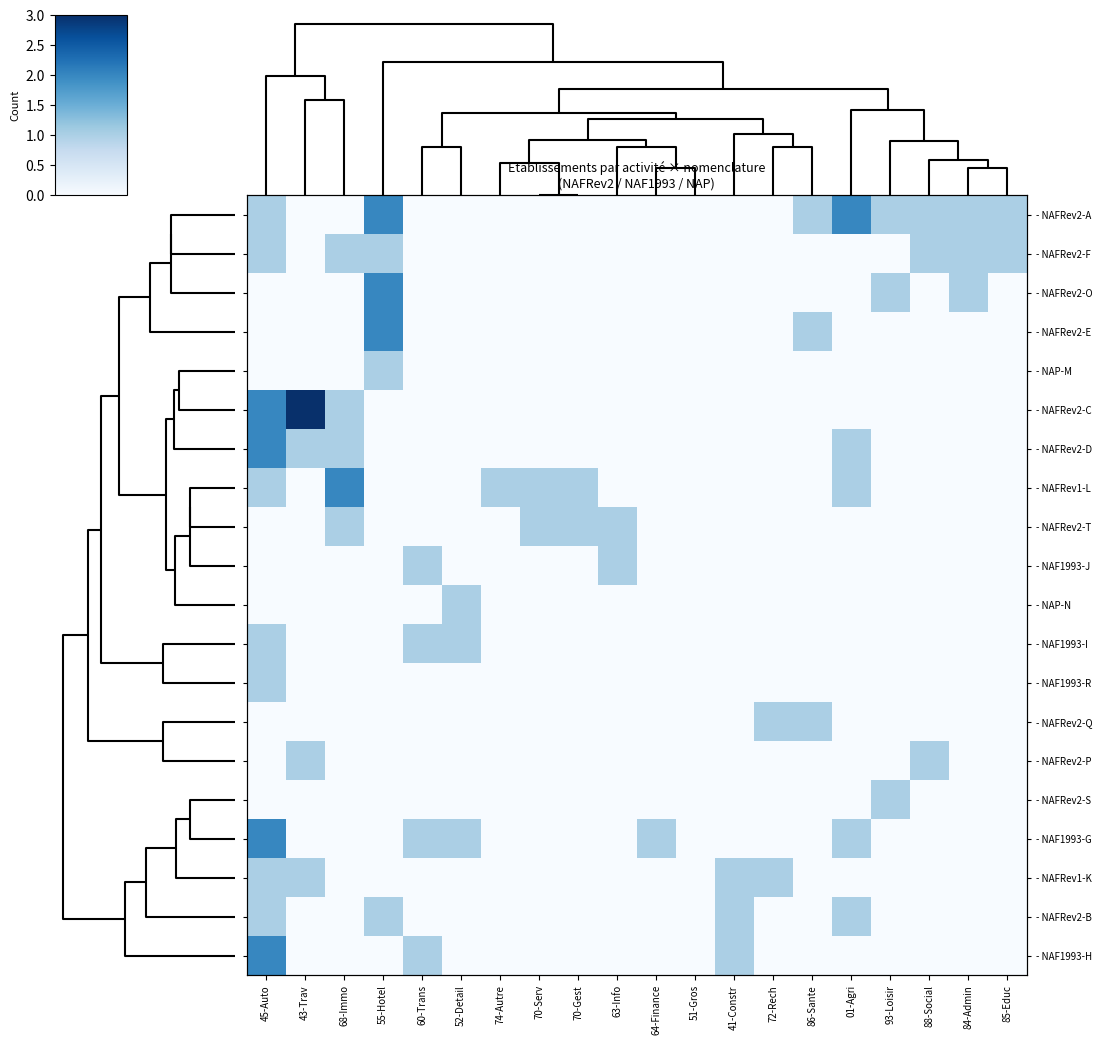

How many distinct data groups are displayed?

20